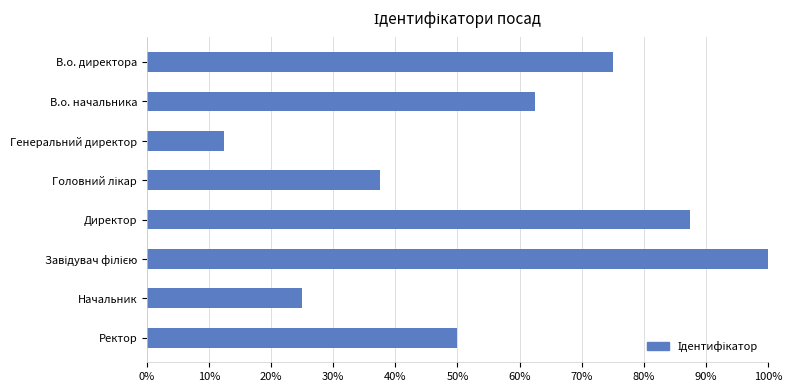

The value at Начальник is 25.0. True or false?

True